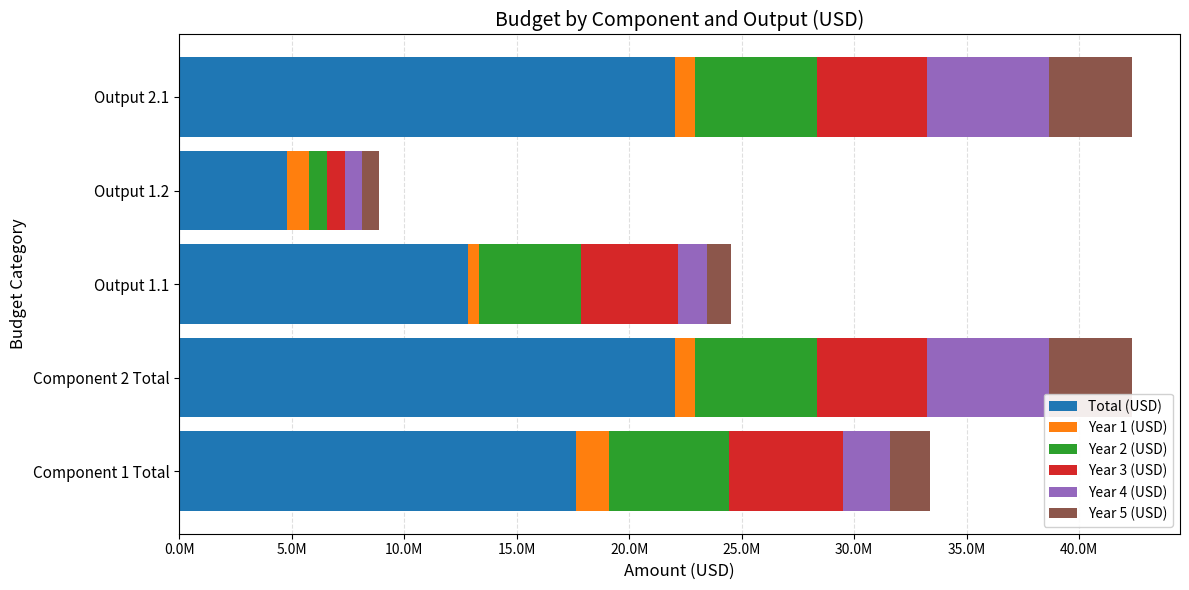

At which label is Total (USD) closest to 13402650?

Output 1.1